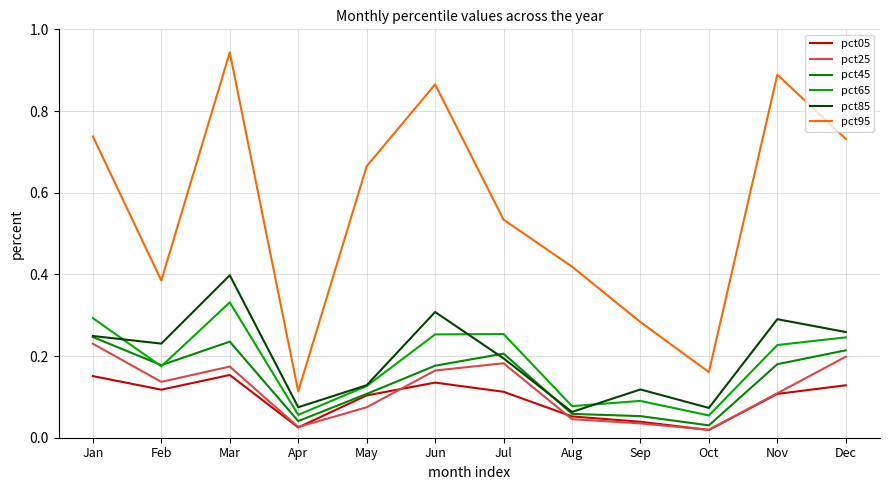

True or false: pct65 and pct85 cross at least once.

True